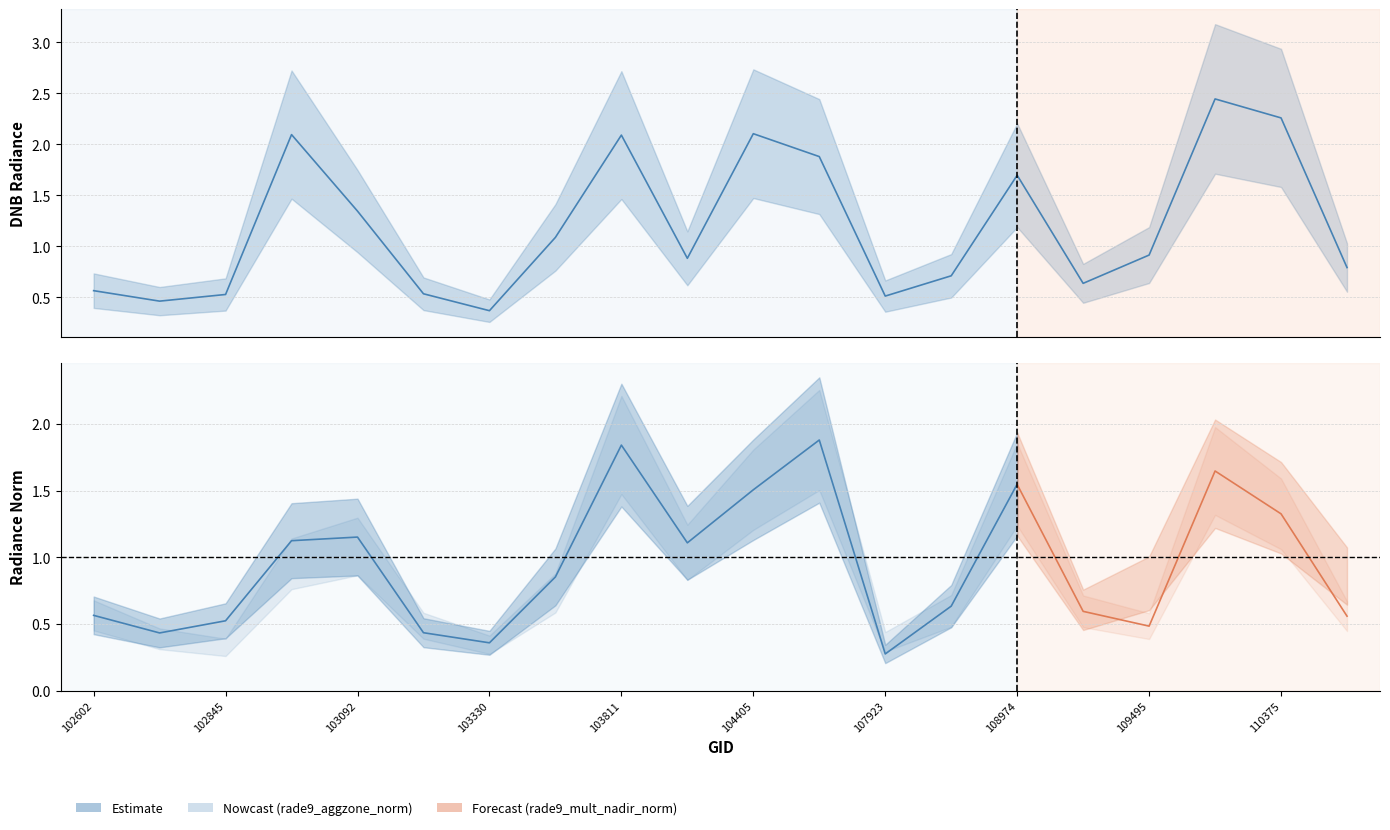

True or false: rade9_aggzone_norm and rade9_mult_nadir_norm cross at least once.

True